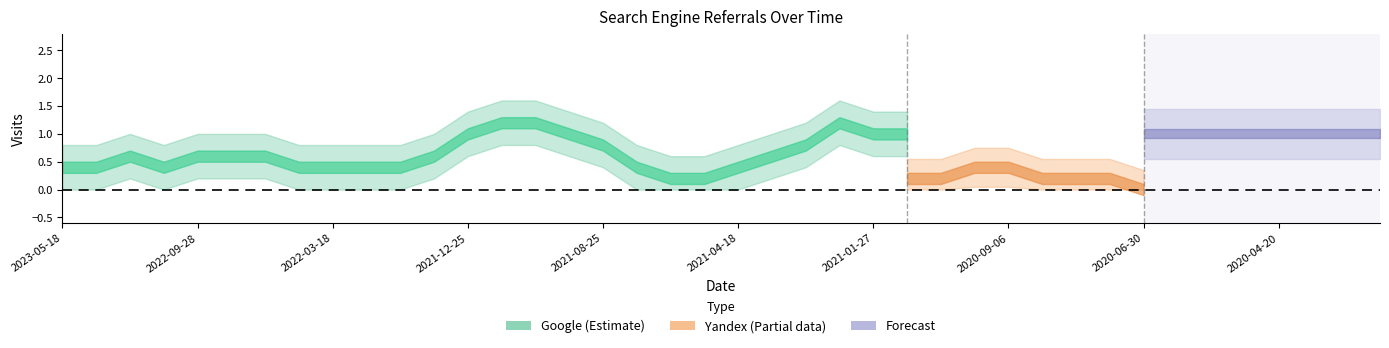

At how many categories does at least one series exceed 0?

40